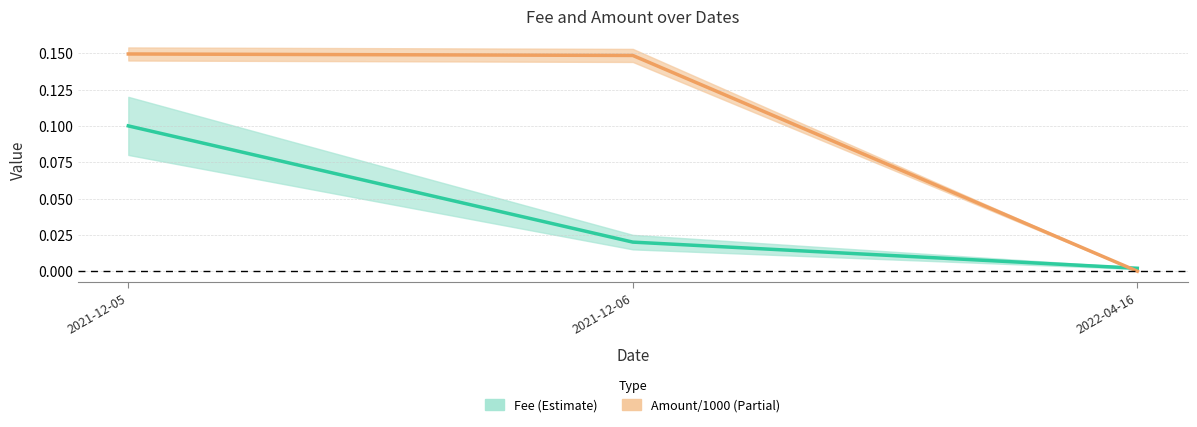

How many lines are shown in the chart?

2